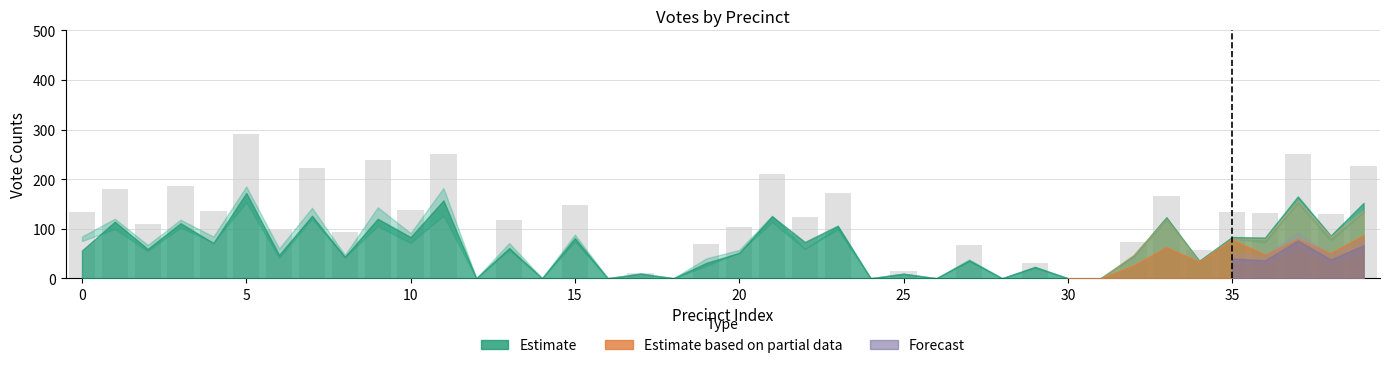

What is the sum of all values?

4305